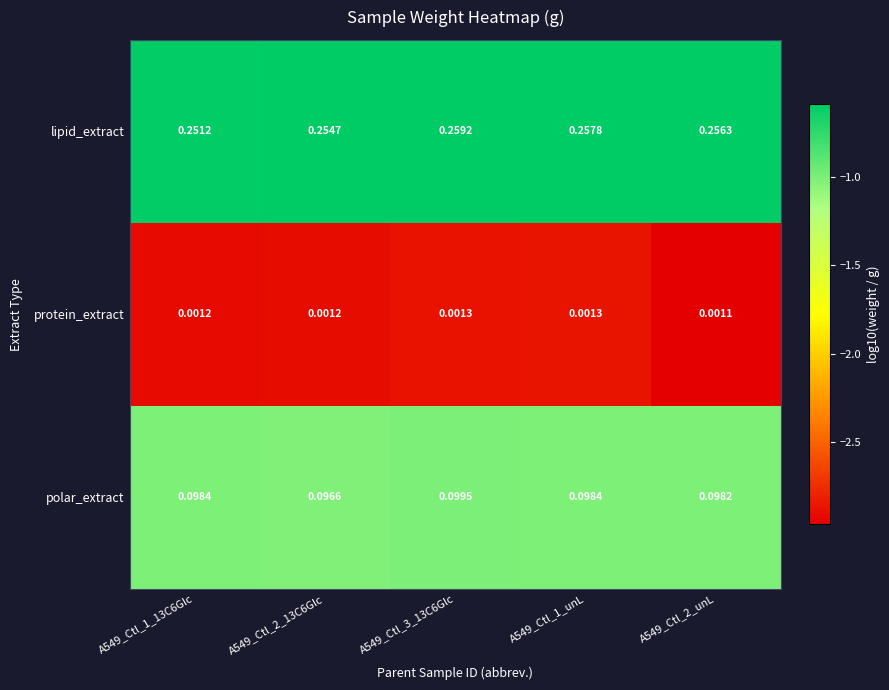

Which series has the largest total across all categories?

lipid_extract